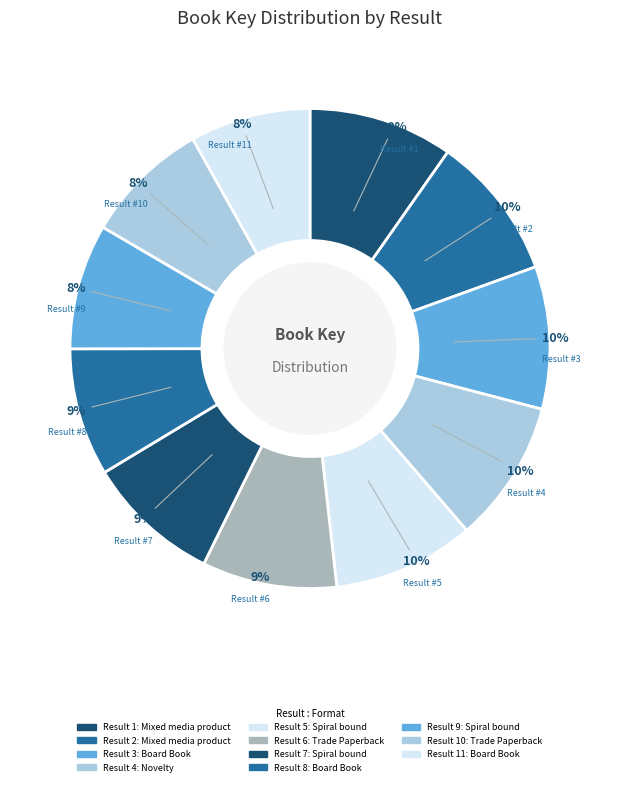

How many segments does this pie chart have?

11